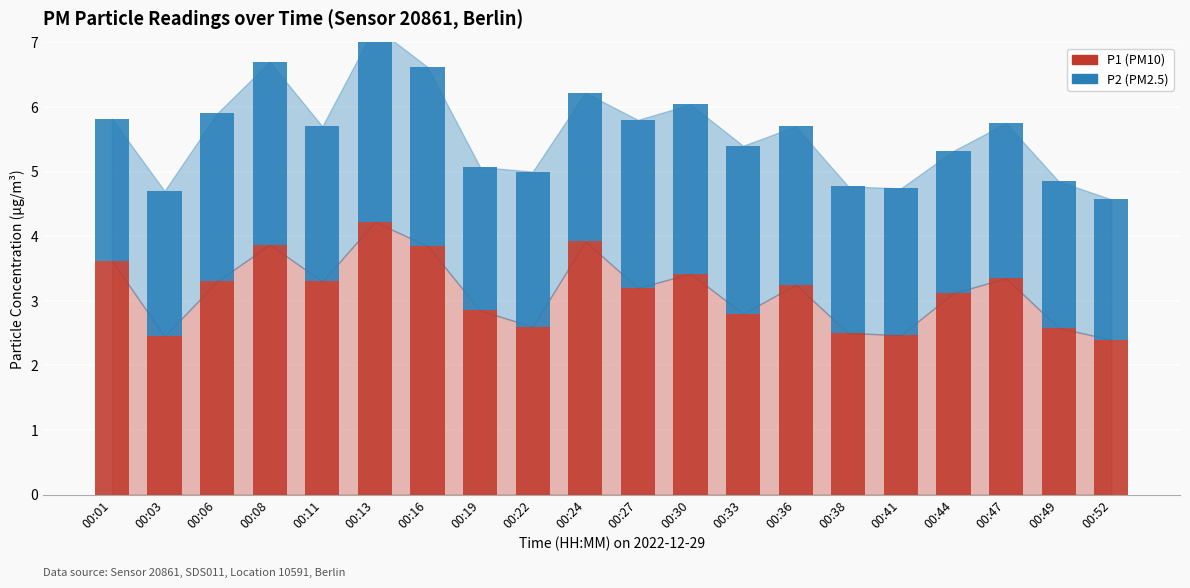

What is the value of the P2 bar at the 13th from the left?

2.6